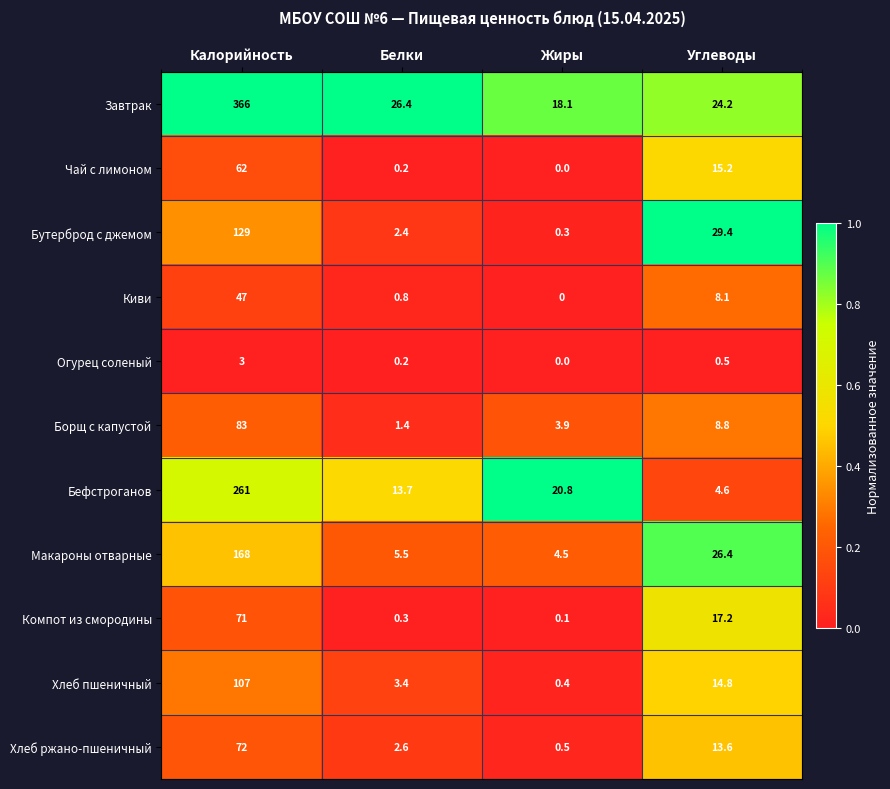

Is it true that Компот из смородины equals 0.3 at Белки?

True